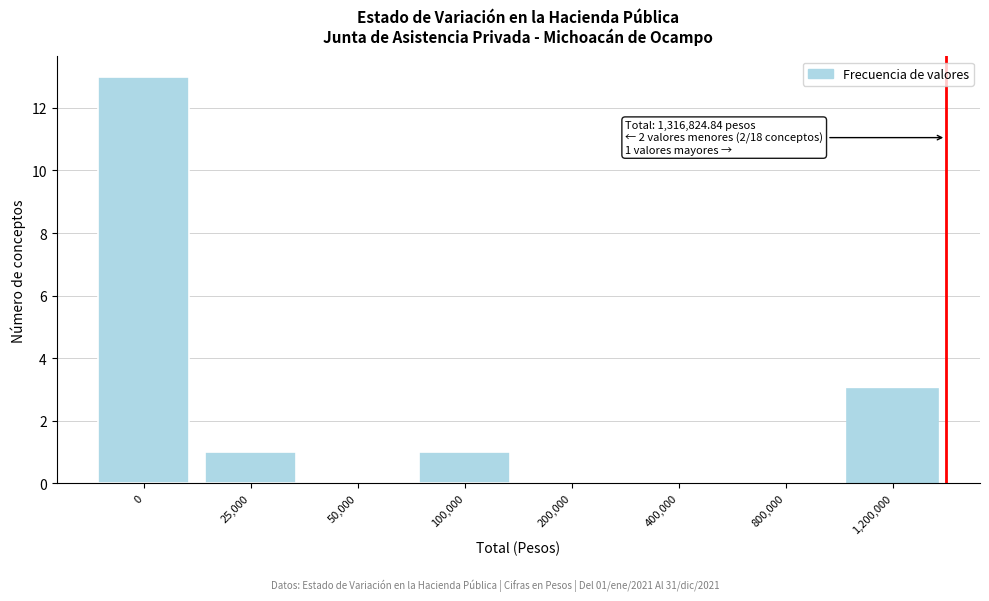

Reading left to right, list all the values displayed in this chart.

0=13	25,000=1	50,000=0	100,000=1	200,000=0	400,000=0	800,000=0	1,200,000=3